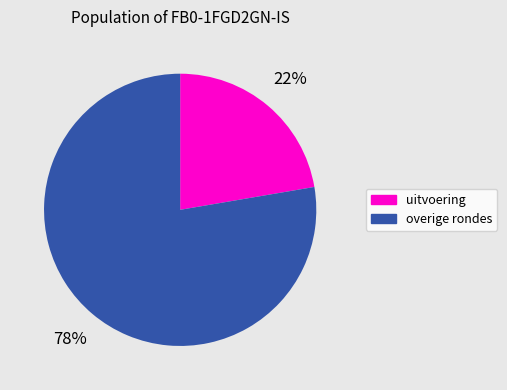

Is there a majority slice in this chart?

Yes